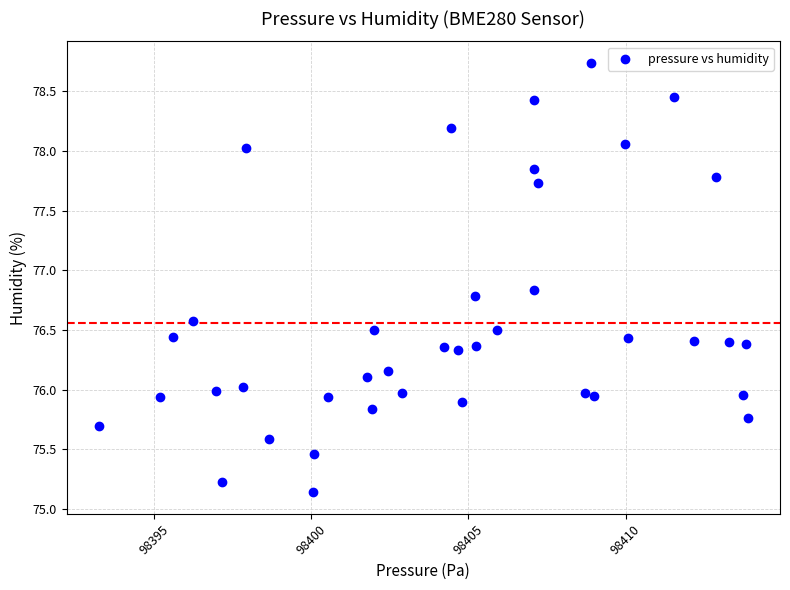

What is the range of X values (max minus min)?

20.6